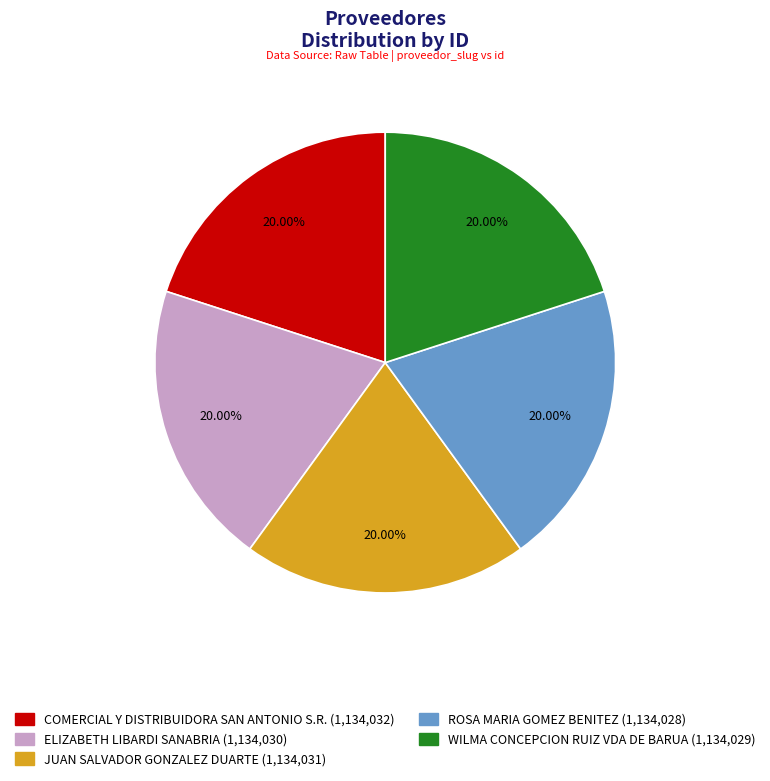

What is the ratio of the value at ROSA MARIA GOMEZ BENITEZ (1,134,028) to the value at ELIZABETH LIBARDI SANABRIA (1,134,030)?

1.0